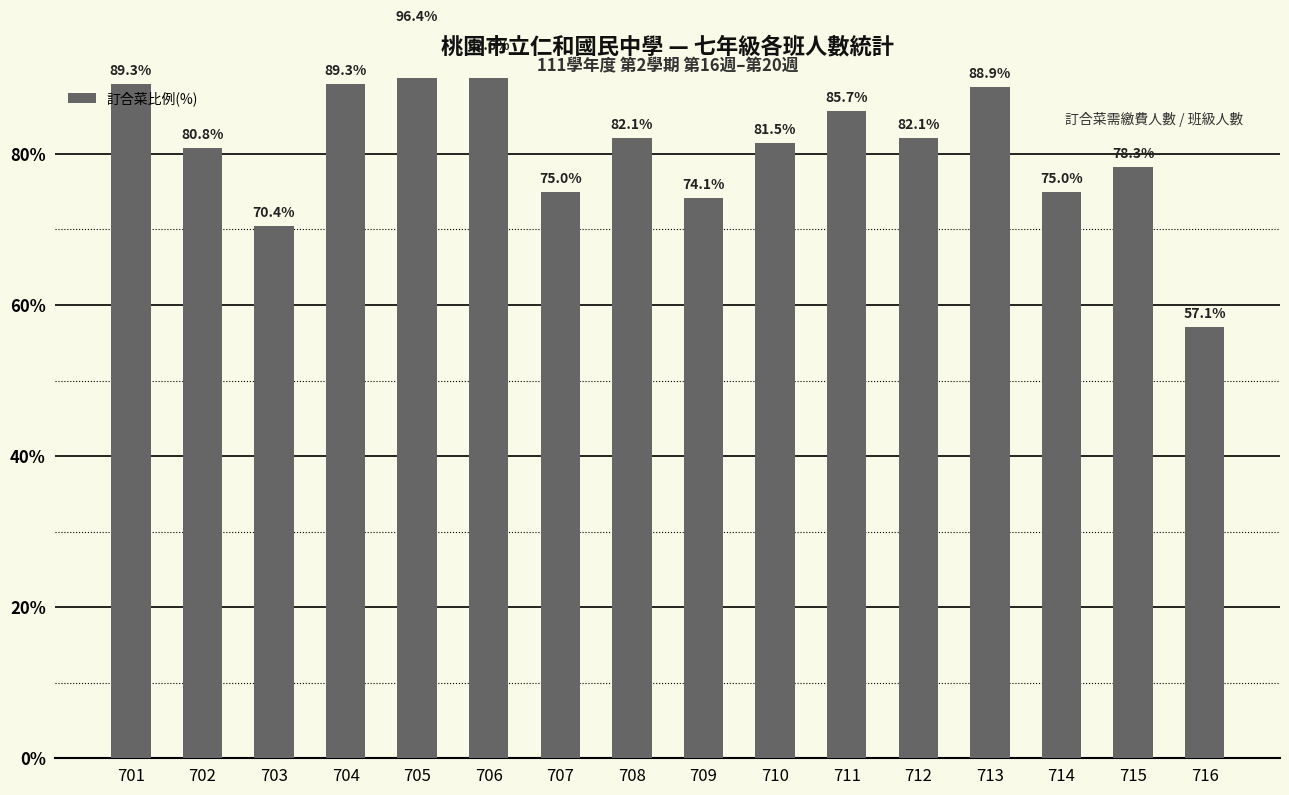

Which has a higher value, 703 or 701?

701